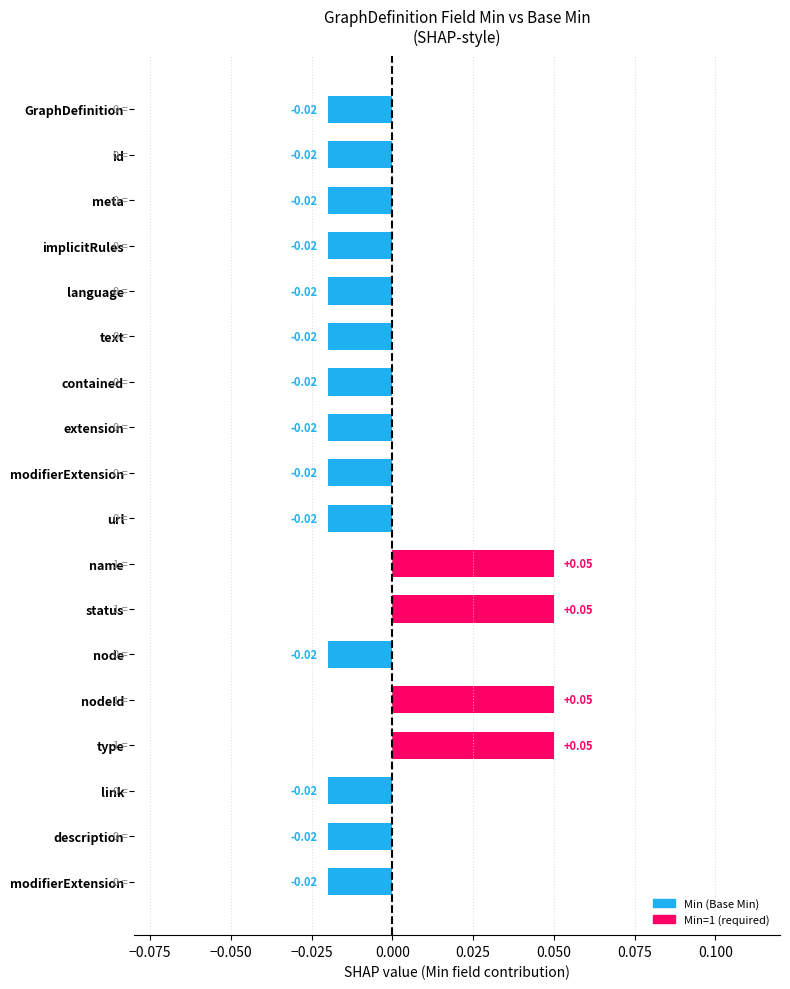

Count the number of values greater than 0.

4